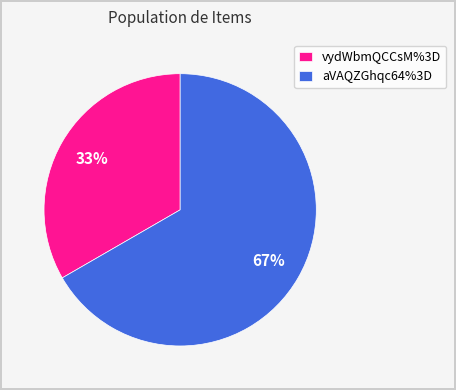

The vydWbmQCCsM%3D slice represents 40% of the pie. True or false?

False